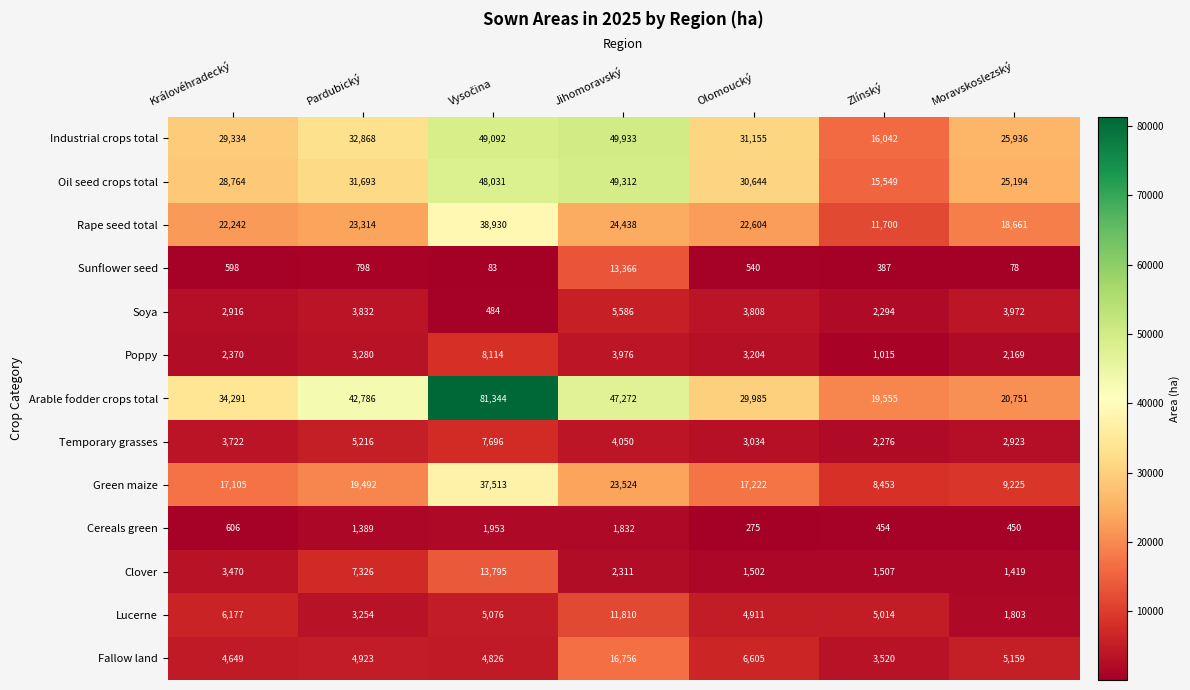

At how many categories does at least one series exceed 67513?

1